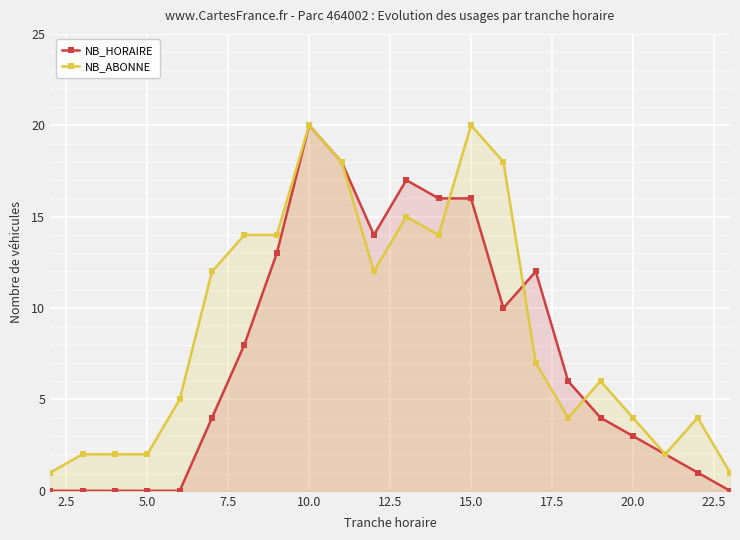

Reading right to left, extract all data points from this chart.

NB_HORAIRE: 0	1	2	3	4	6	12	10	16	16	17	14	18	20	13	8	4	0	0	0	0	0
NB_ABONNE: 1	4	2	4	6	4	7	18	20	14	15	12	18	20	14	14	12	5	2	2	2	1